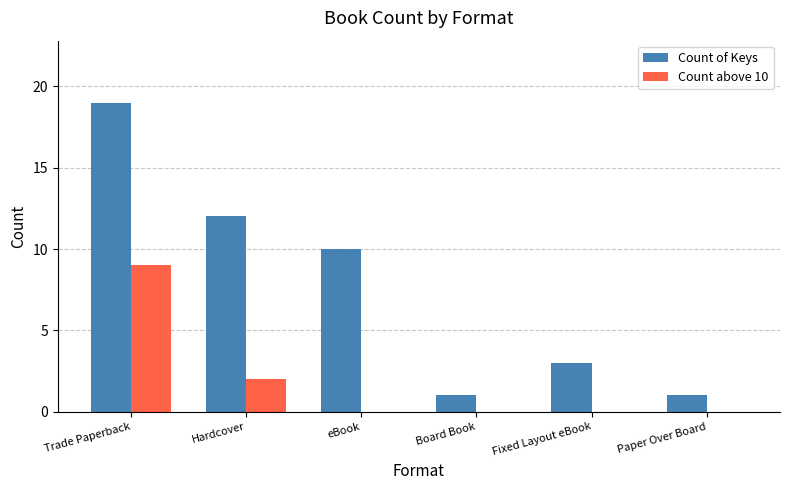

Are the bars horizontal?

No